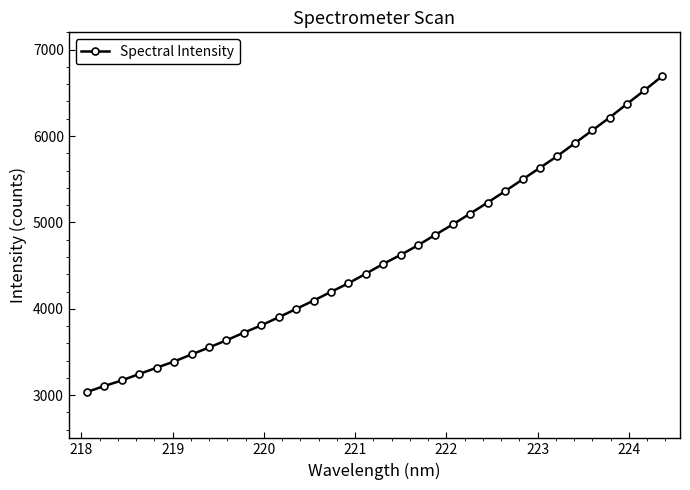

What is the value of the 26th point from the left?

5497.1